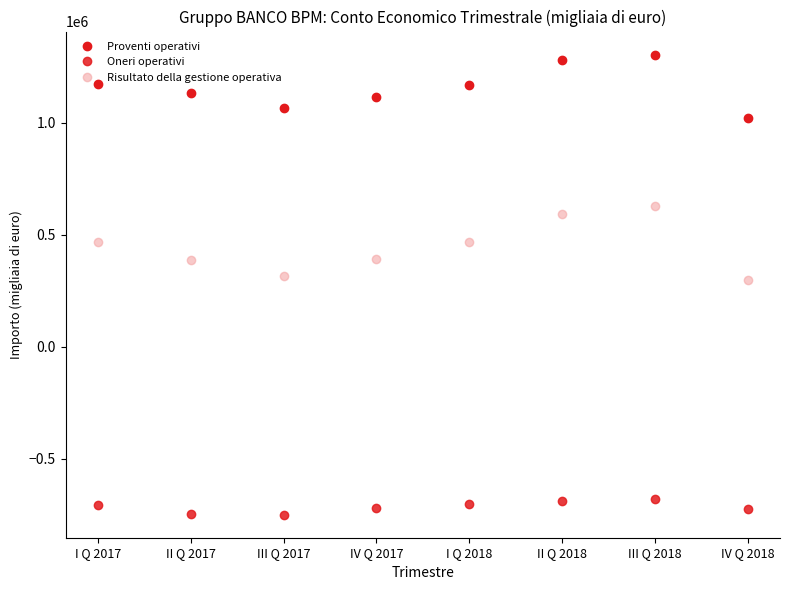

What is the label of the 8th point from the right?

I Q 2017